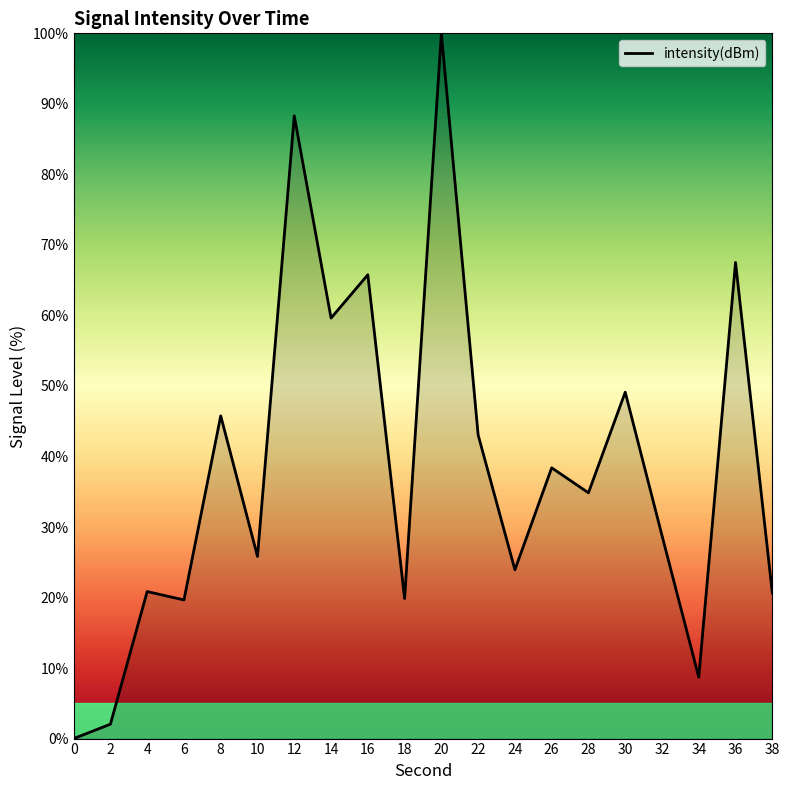

At which label is the value closest to 50?

30